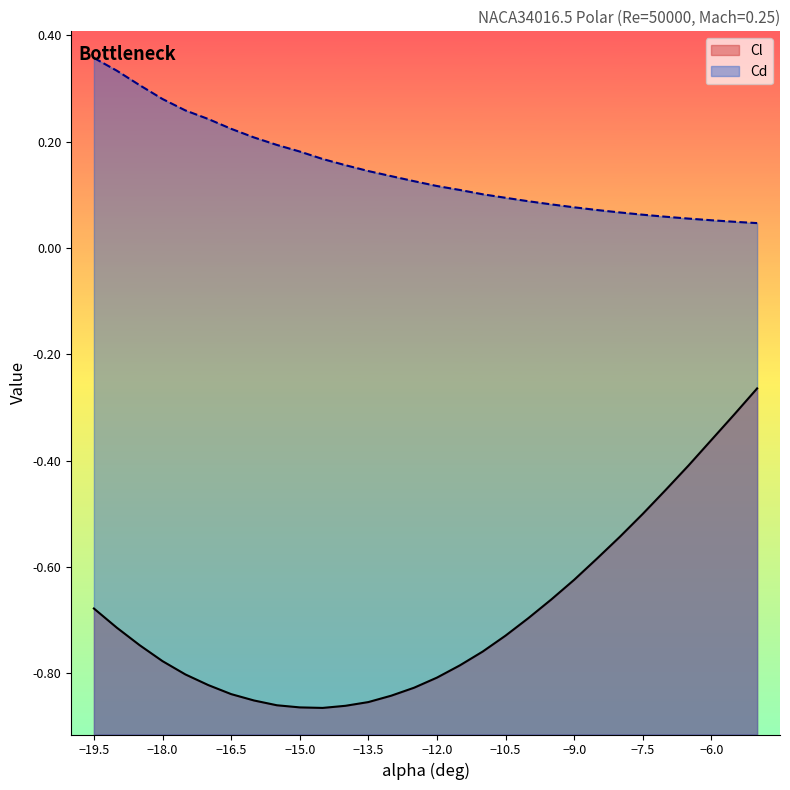

List the series in order of their peak value, highest first.

Cd, Cl